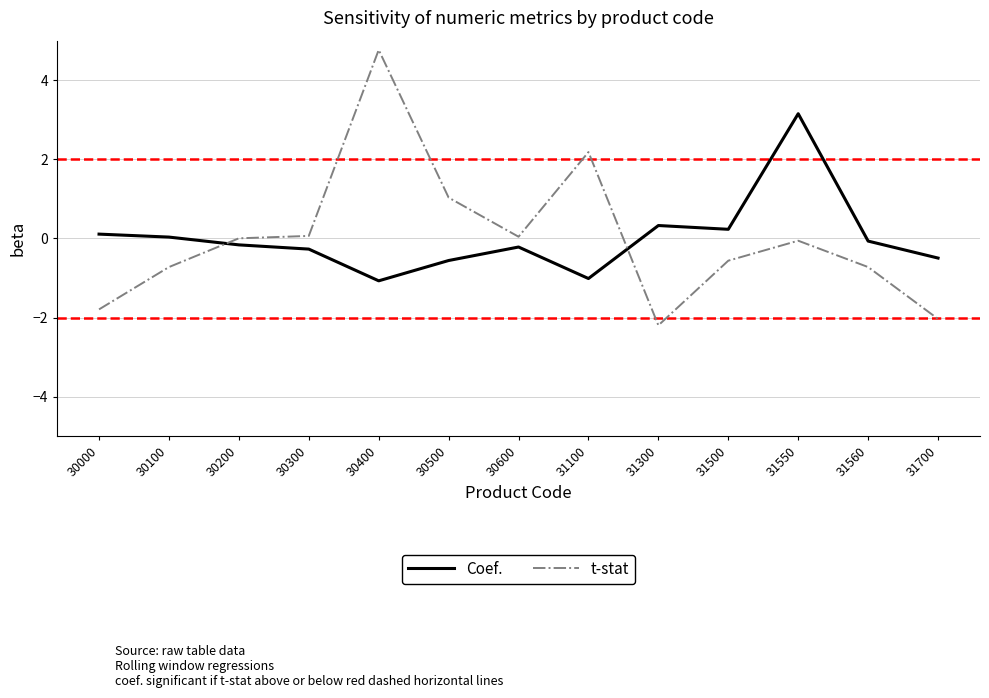

What is the approximate value of t-stat at 30500?

1.0